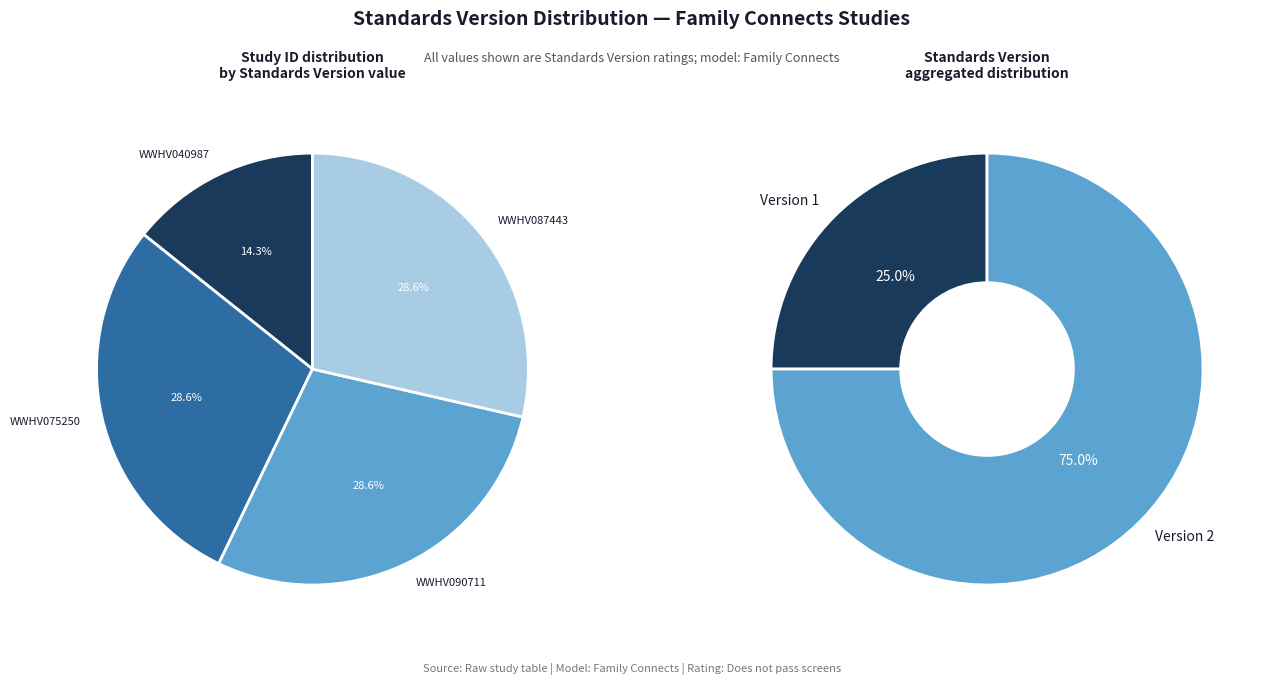

True or false: WWHV090711 accounts for 39% of the total.

False